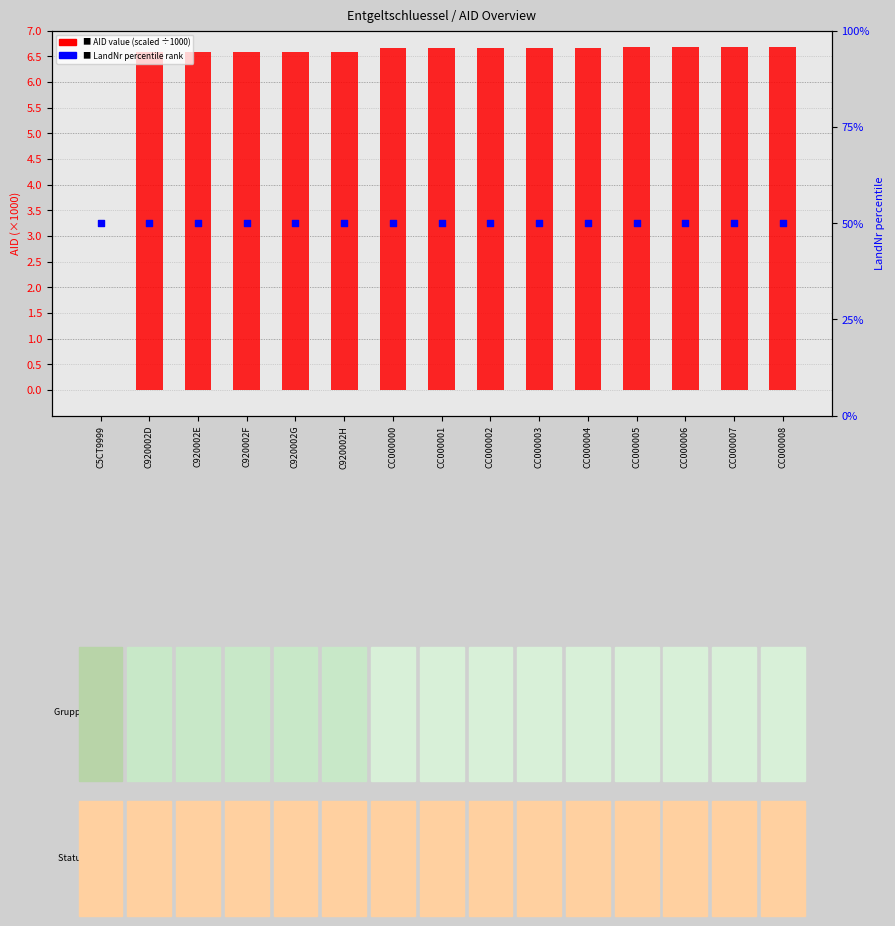

At which category is the sum across all series the highest?

CC000008